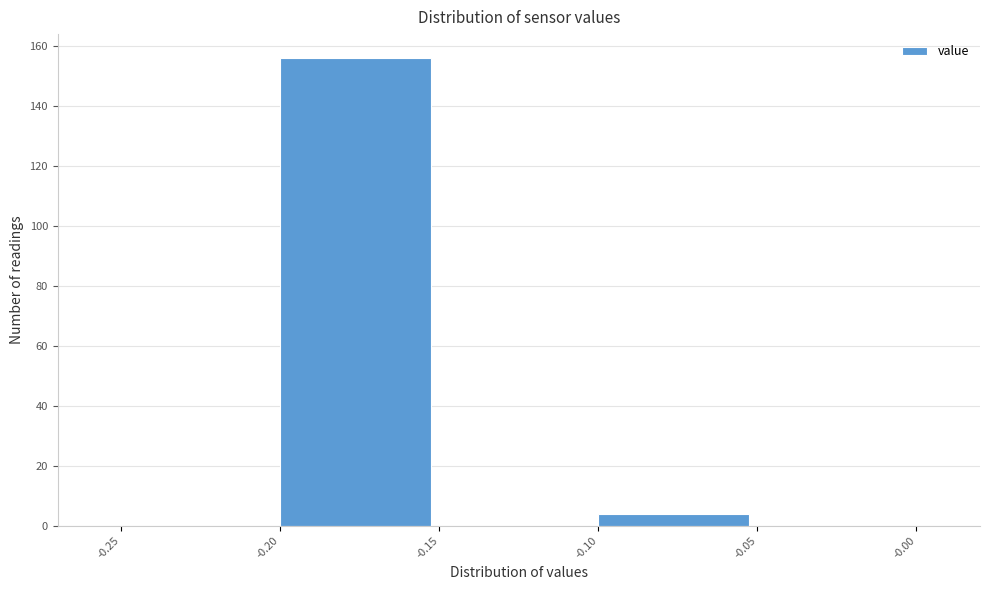

Reading left to right, list every bar in this chart as the range it spans on the x-axis followed by its height. The values are not printed on the chart, so give them approximately, as read against the axis.

-0.25 to -0.20: 0
-0.20 to -0.15: 156
-0.15 to -0.10: 0
-0.10 to -0.05: 4
-0.05 to -0.00: 0